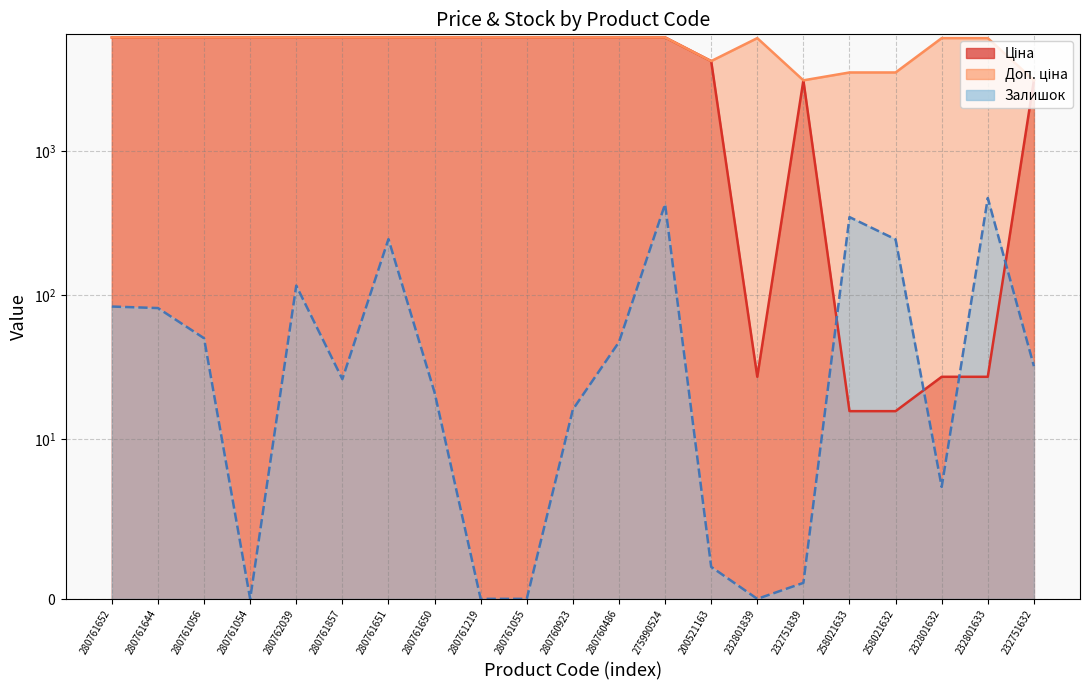

What is the difference between the highest and lowest values at 200521163?

4203.0